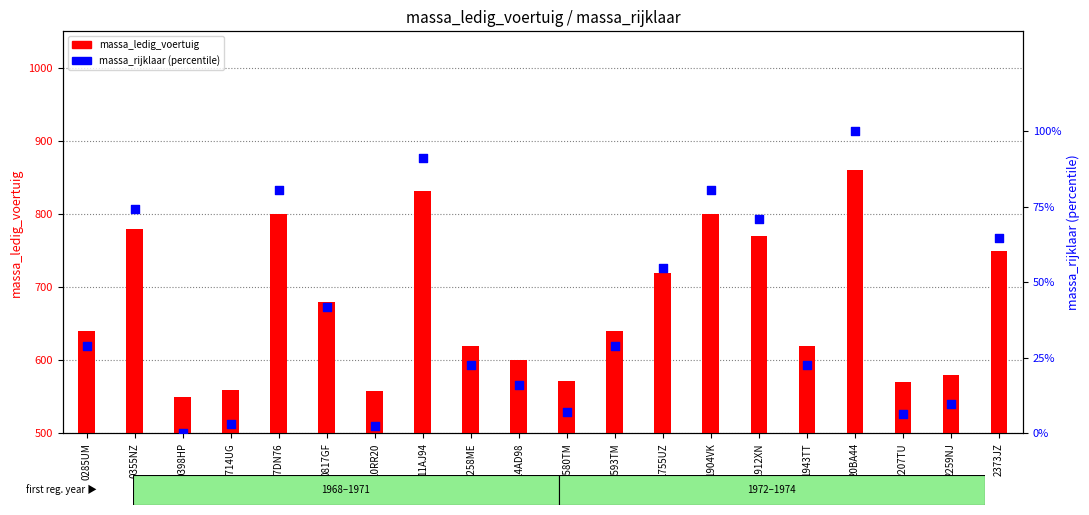

Approximately how many times larger is the value at 1593TM compared to 0285UM?

1.0